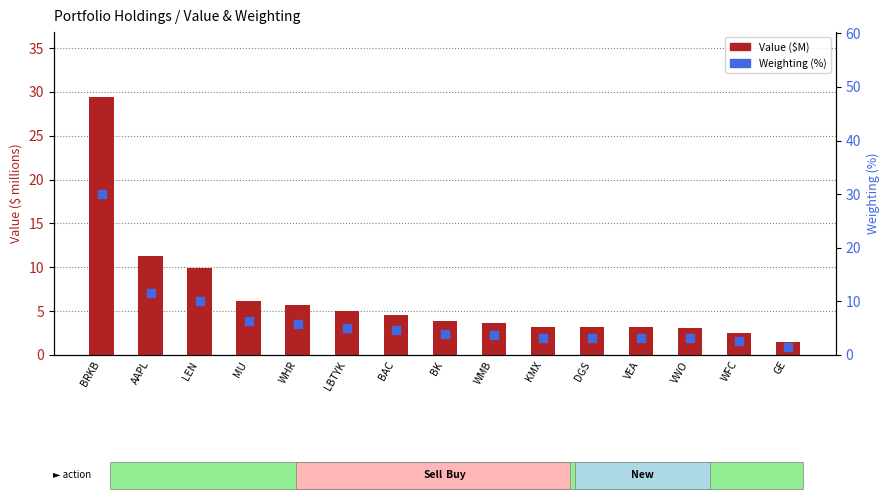

Which series has the largest total across all categories?

Weighting (%)